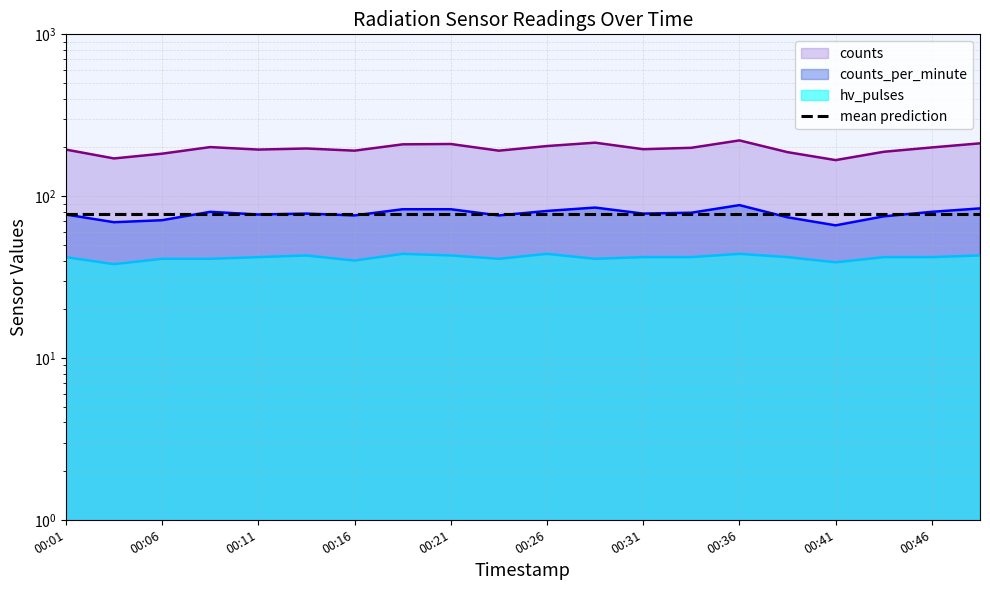

How many lines are shown in the chart?

3